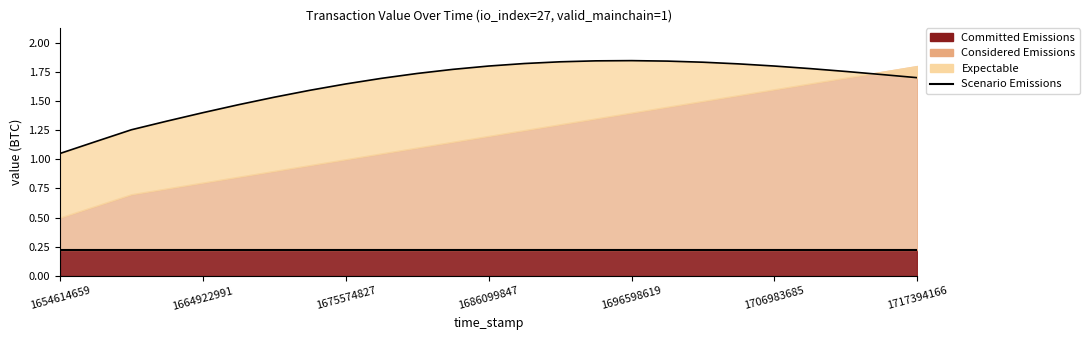

Between 1706983685 and 1712202841, which series saw the biggest shift?

Considered Emissions